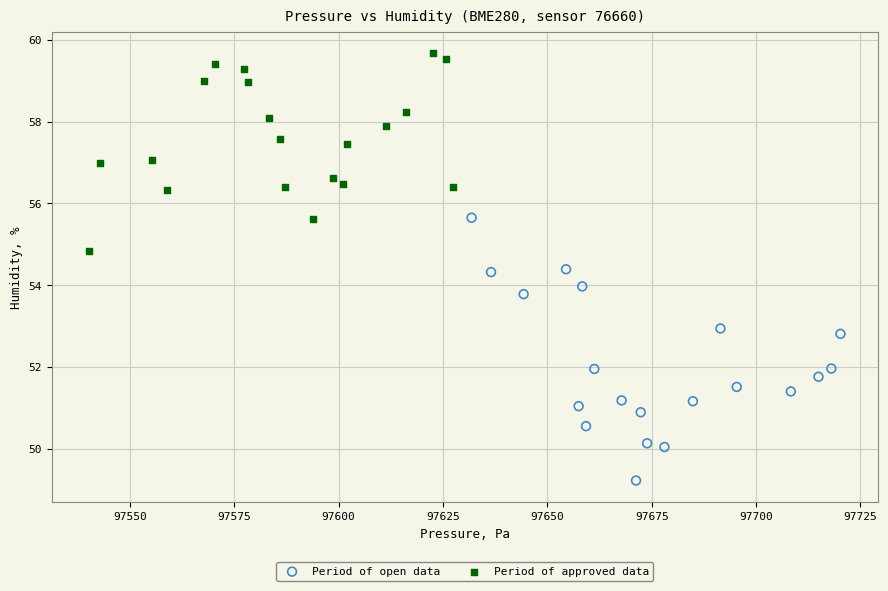

Which series reaches the maximum Y coordinate?

Period of approved data